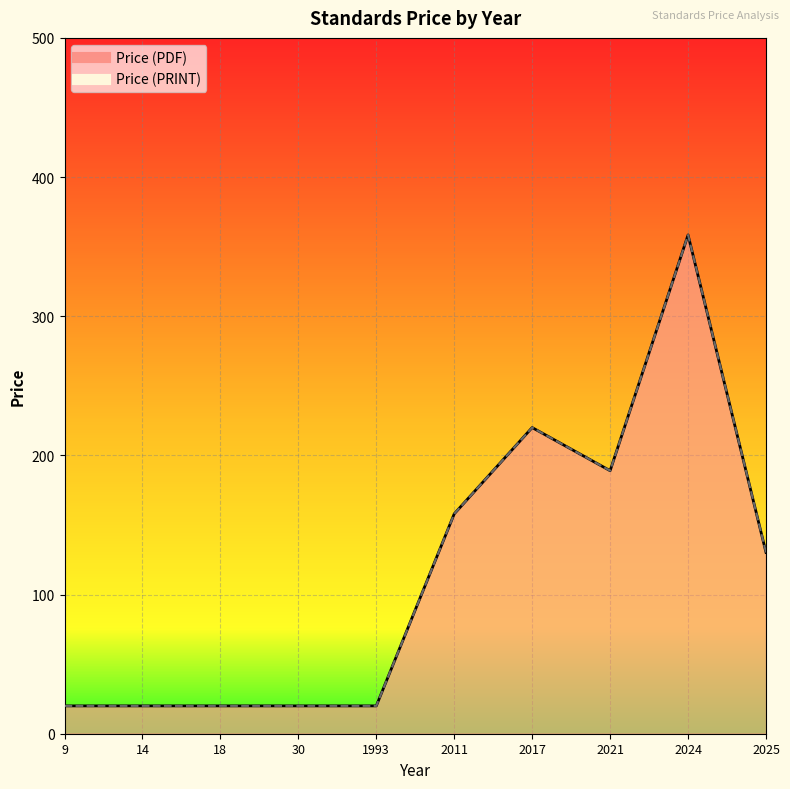

Which series changed the most between 2025 and 2025?

Price (PDF)